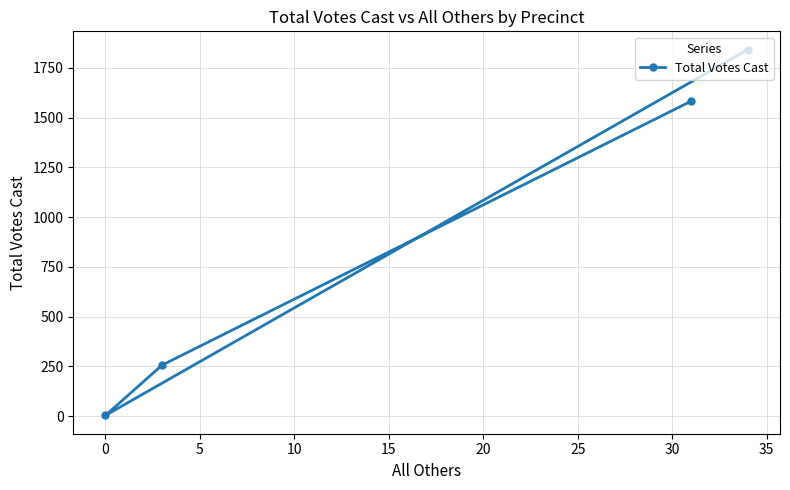

What is the average value?

921